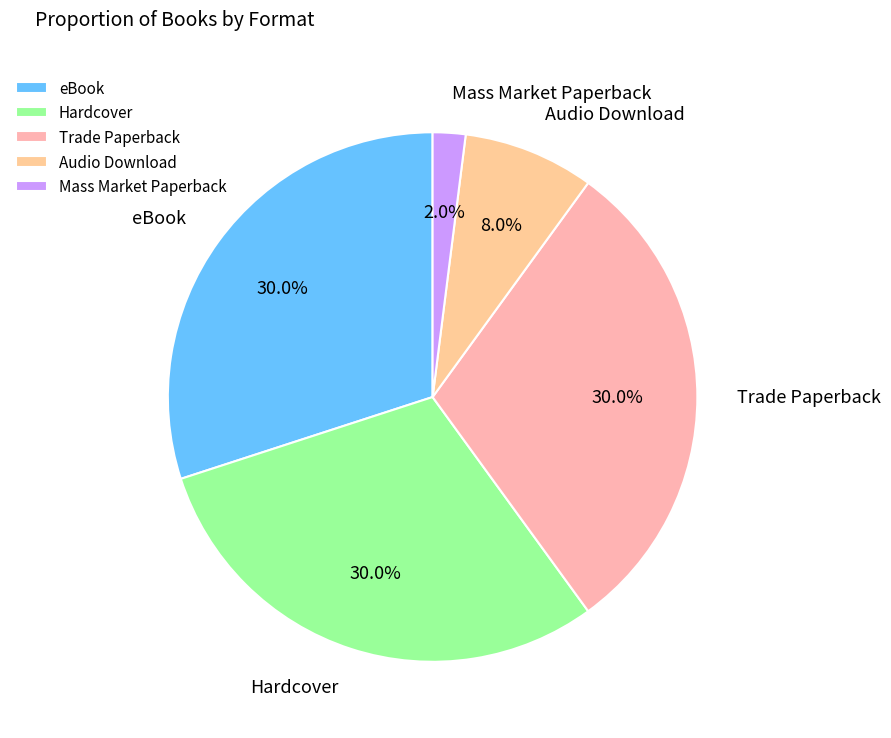

Combined, what portion of the pie is eBook and Hardcover?

60.0%